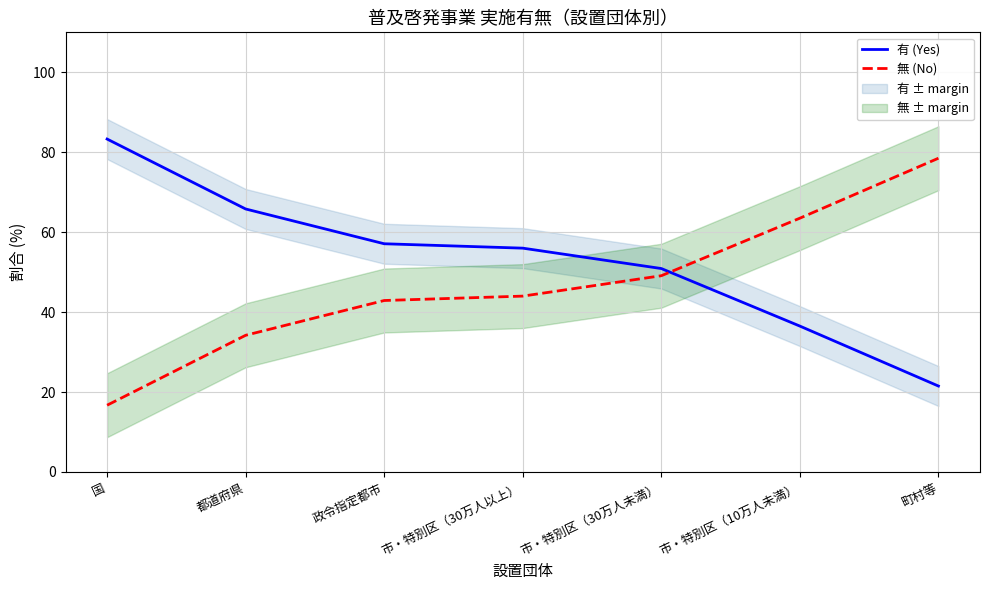

Is this an area chart (filled region under the line)?

No